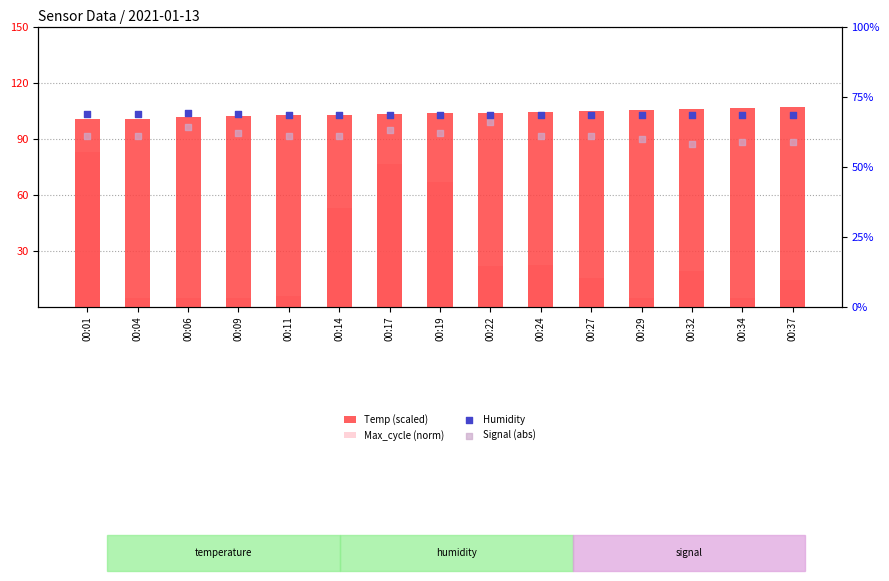

What is the total value across all series at 00:32?

251.5